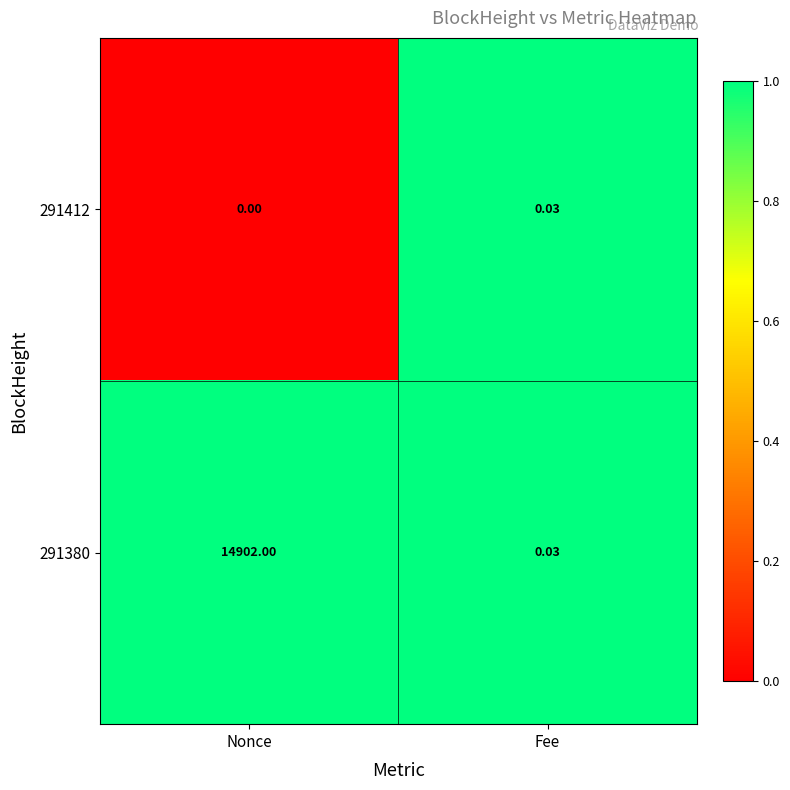

List the labels in order of 291412 value, smallest first.

Nonce, Fee